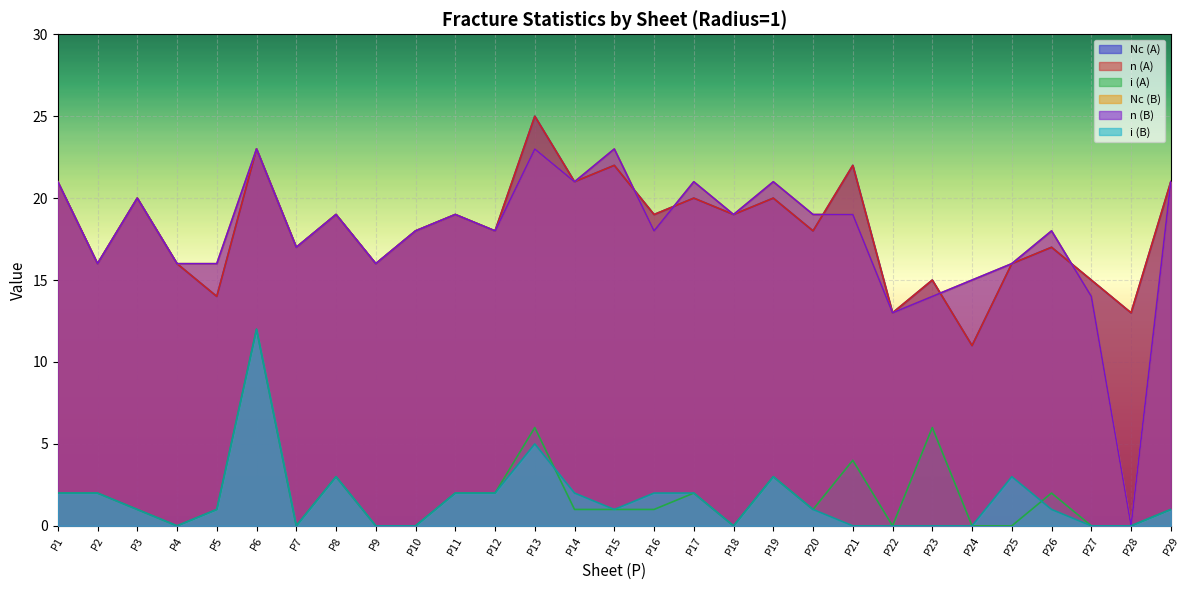

True or false: i (A) and Nc (A) cross at least once.

False